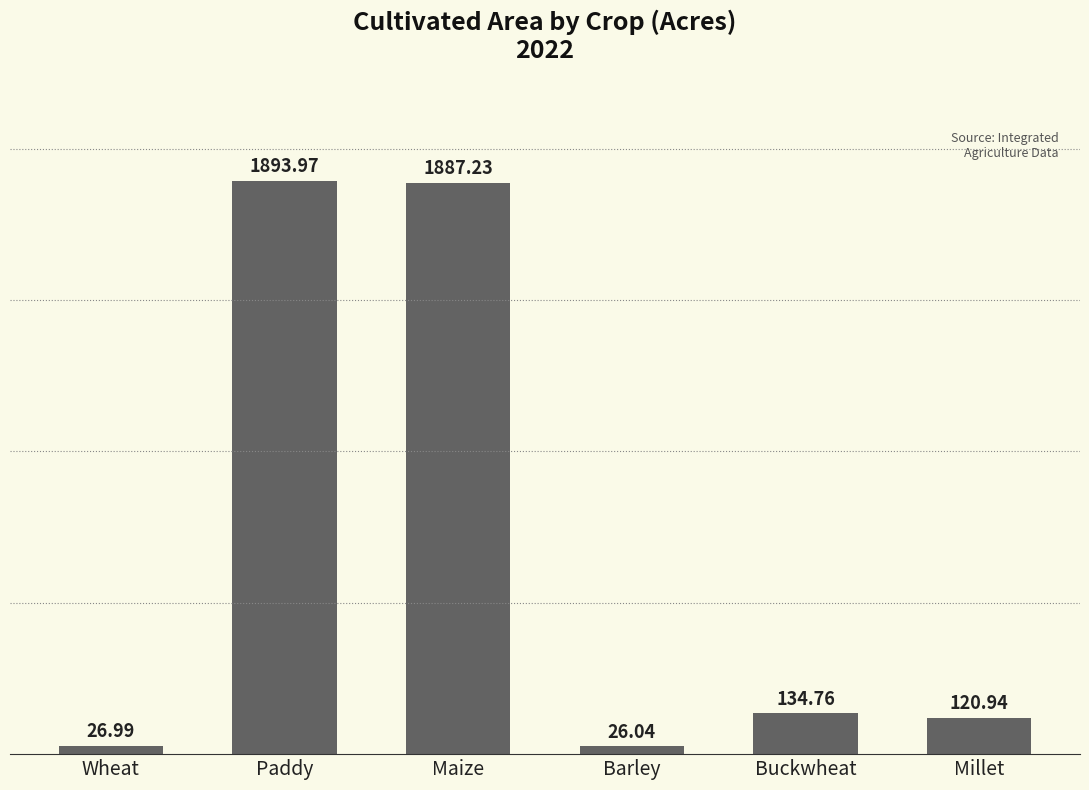

What is the sum of the values at Buckwheat and Millet?

255.7